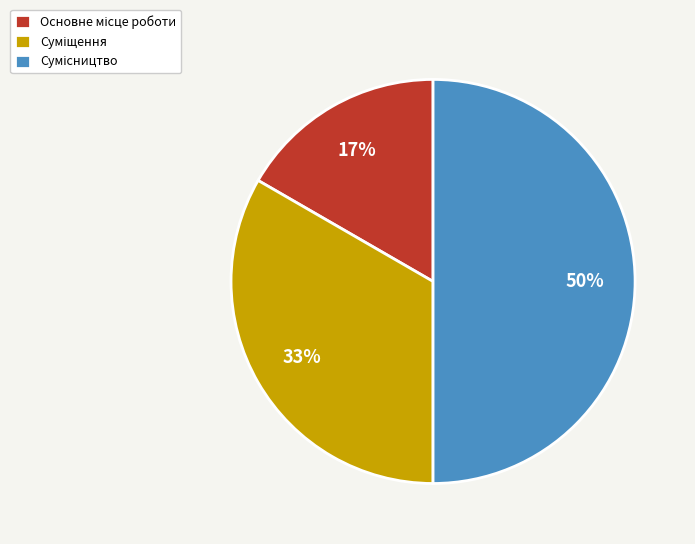

To the nearest percent, what is the difference between the largest and smallest slice percentages?

33%